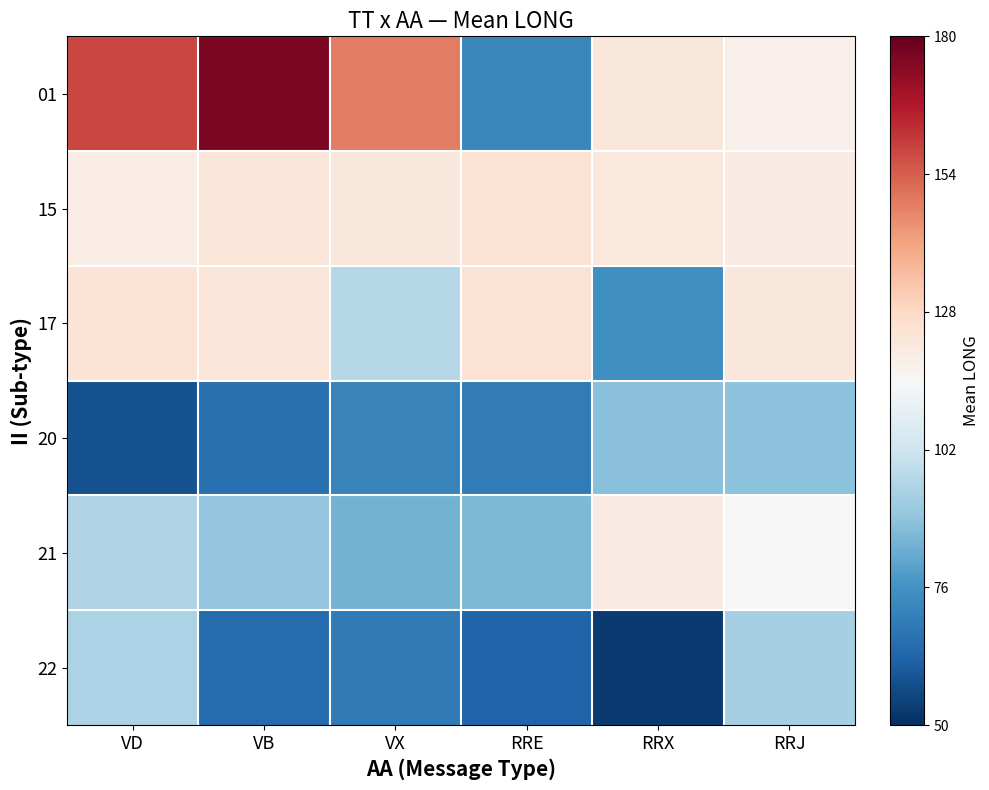

What is the spread (max minus min) of values at RRX?

69.4